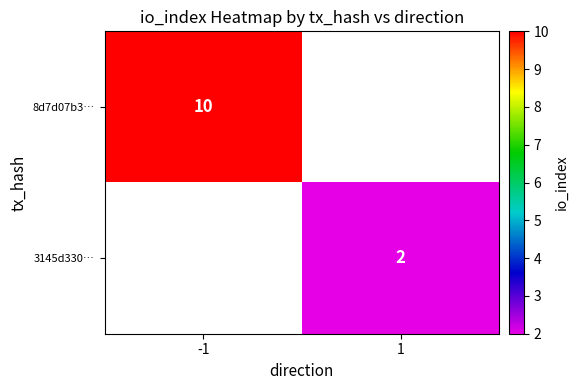

The 8d7d07b3… series shows 10 at -1. True or false?

True